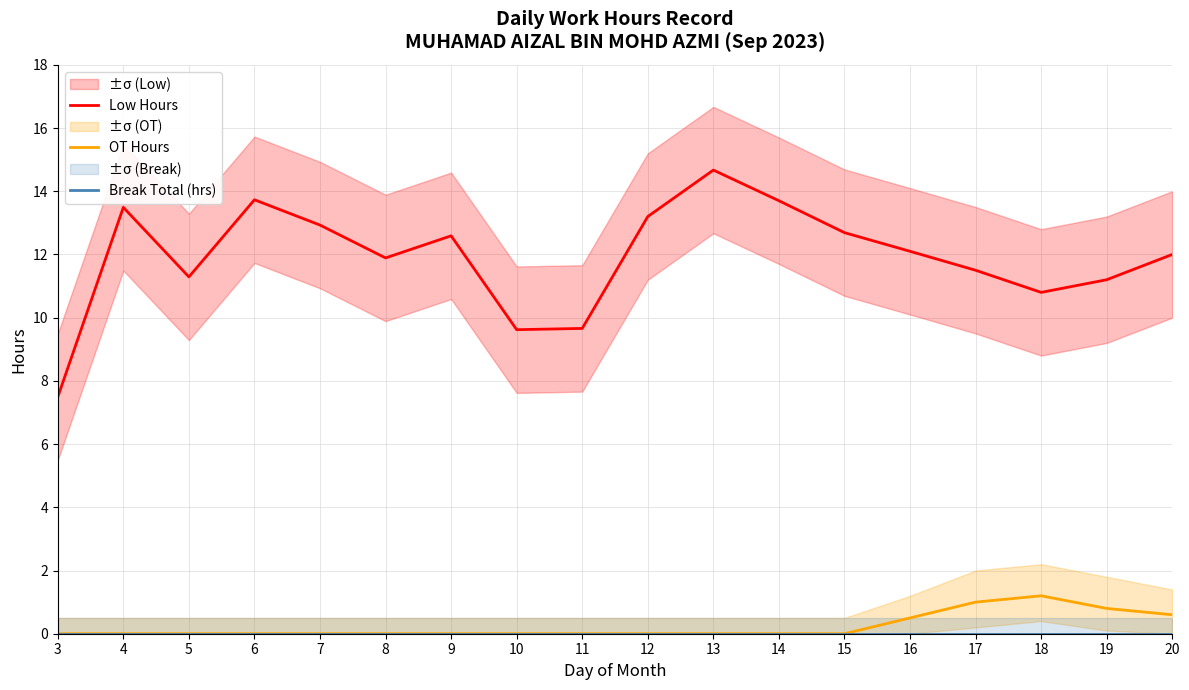

How many lines are shown in the chart?

3